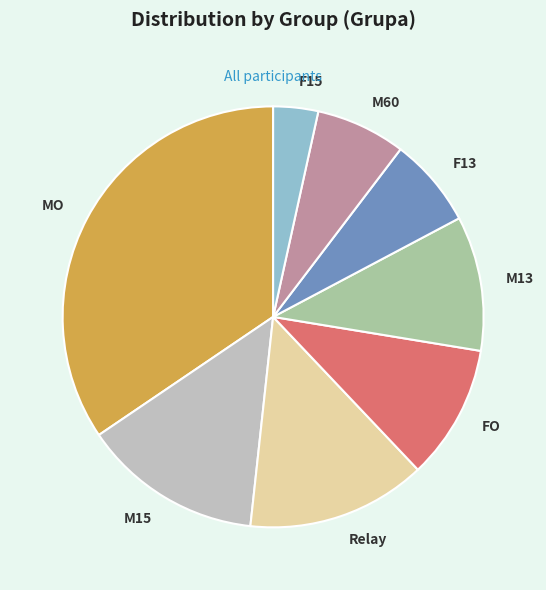

Count the number of slices in the pie.

8